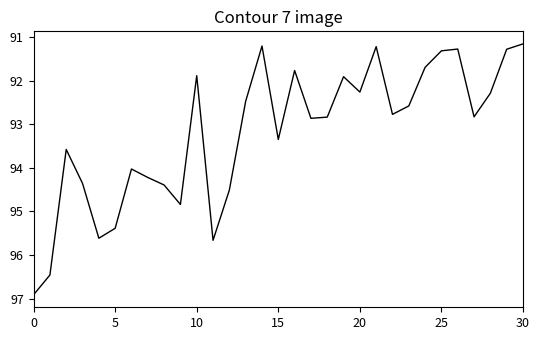

What is the minimum value shown in the chart?

91.2